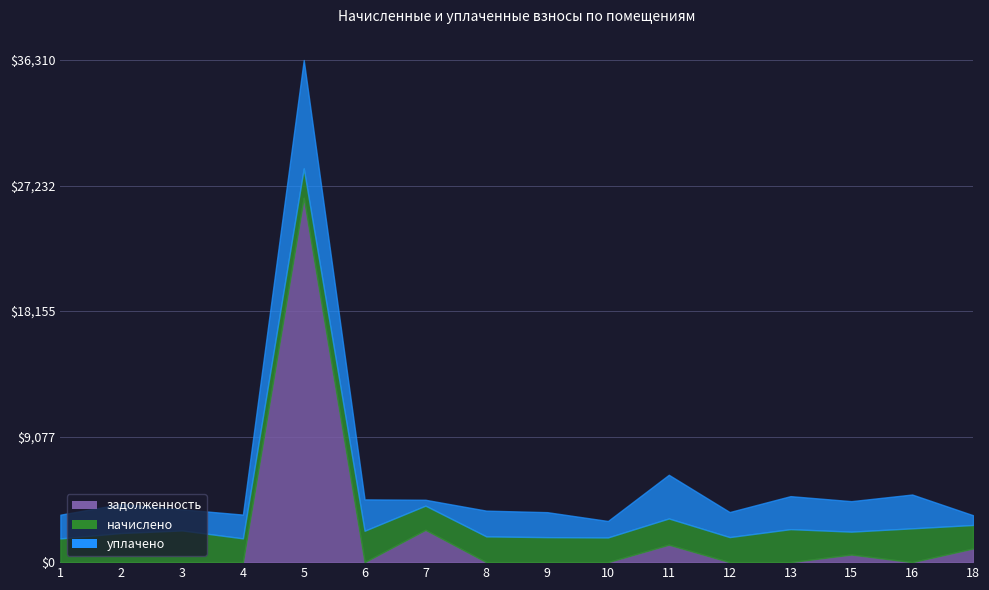

What is the maximum value shown in the chart?

26341.5